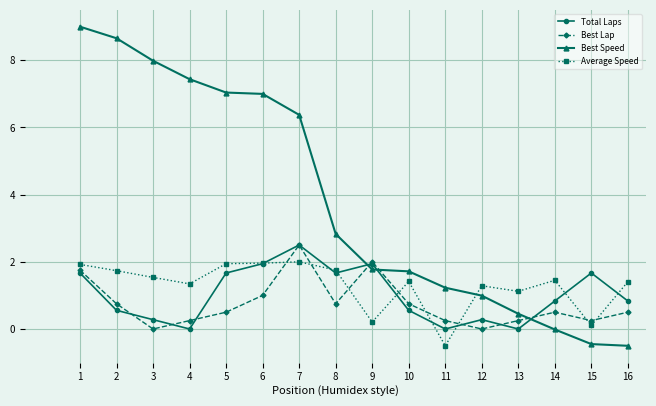

Which series has the largest range (max minus min)?

Best Speed